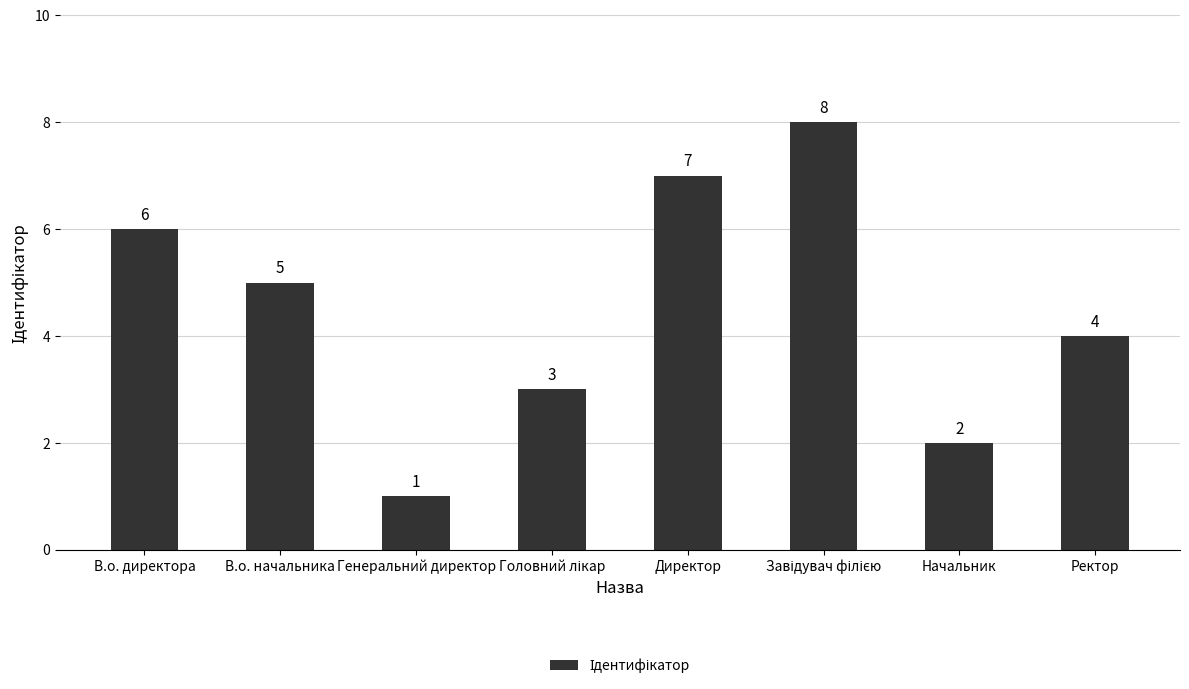

What is the value of the 8th bar from the left?

4